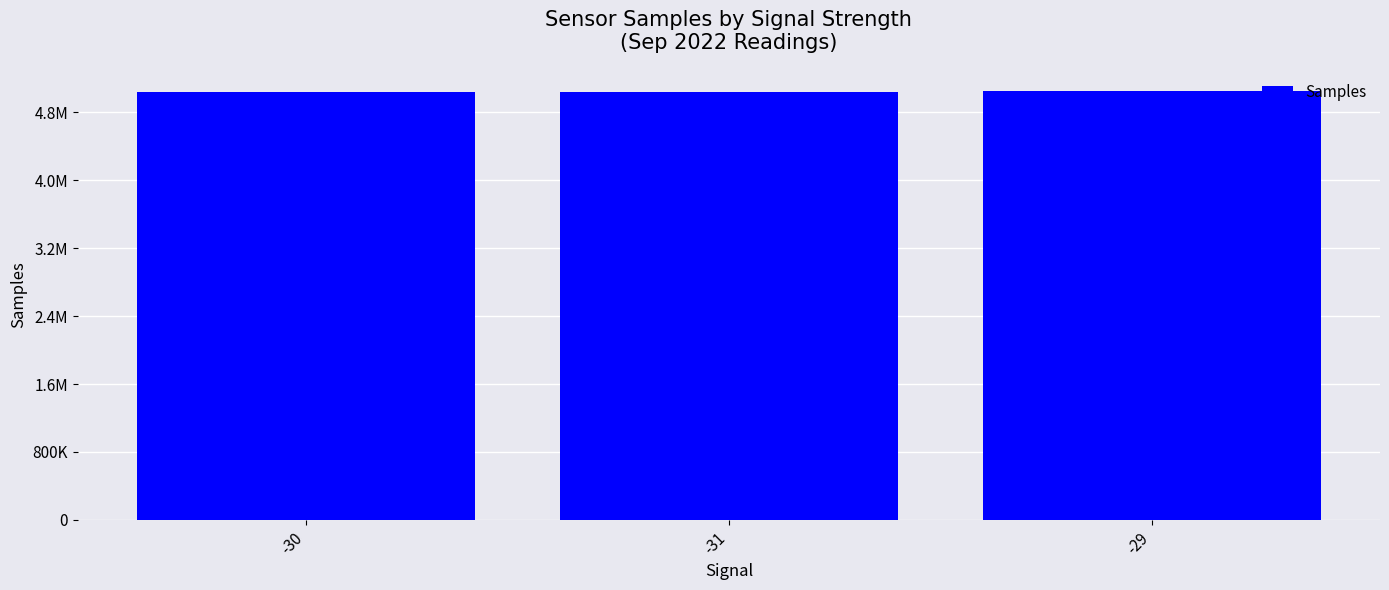

Is it true that the value at -29 is 8699109.4?

False